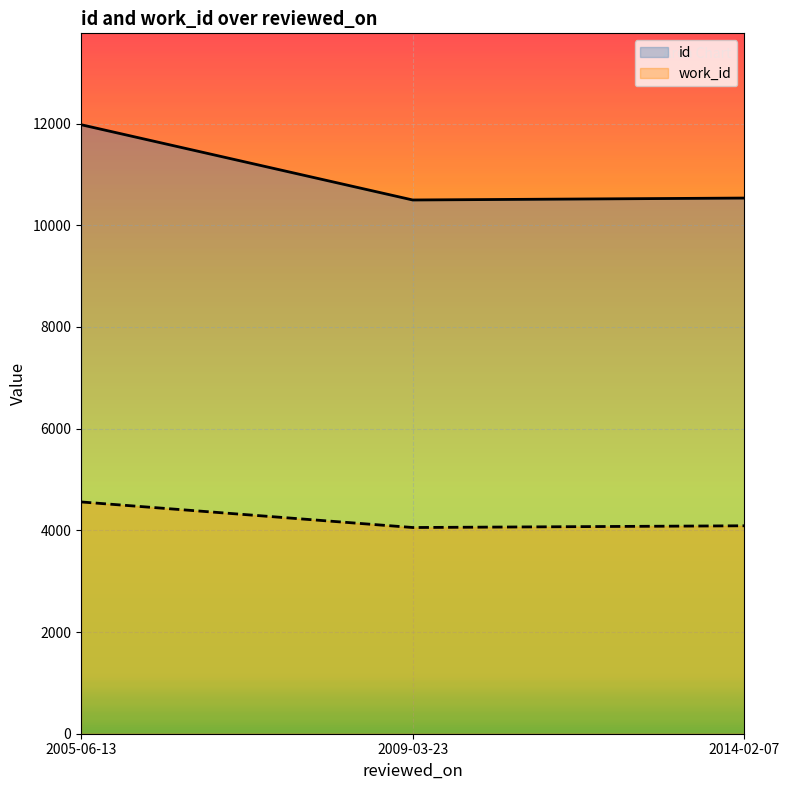

Is the value of work_id at 2005-06-13 greater than the value of id at 2014-02-07?

No